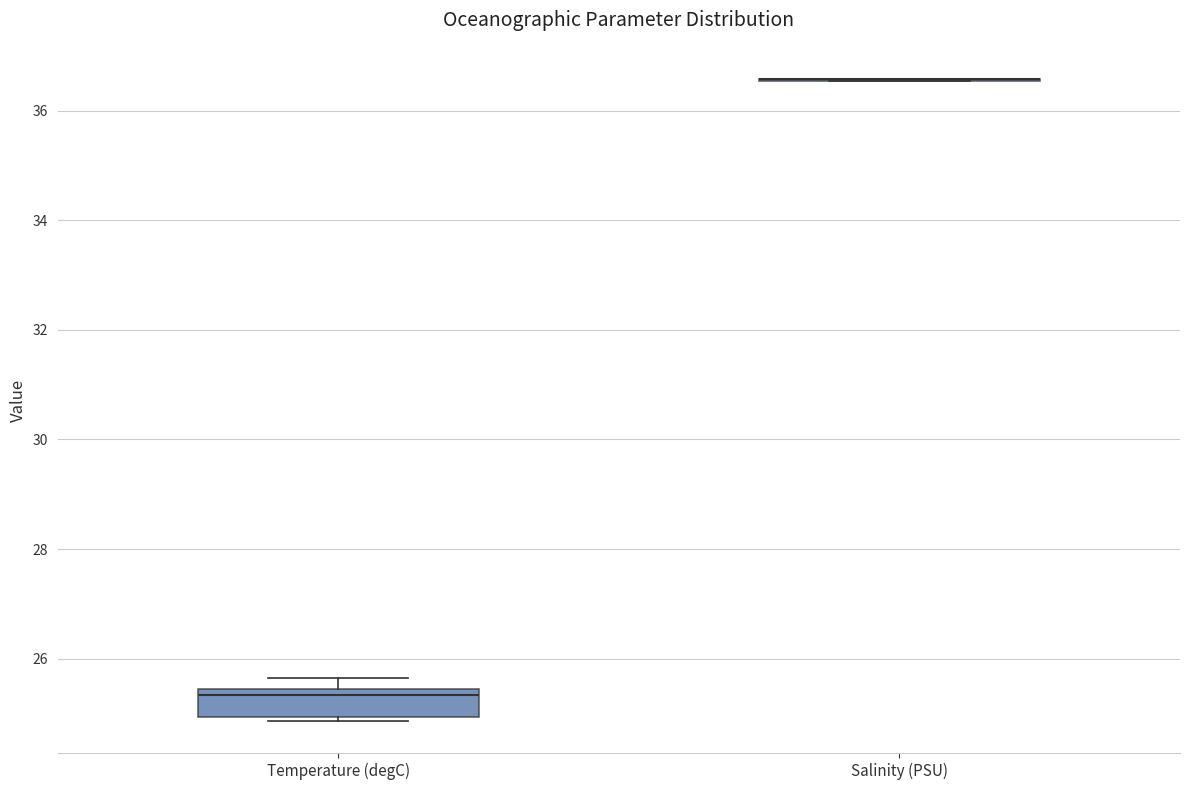

Comparing the boxes themselves (not the whiskers), which one is the tallest?

Temperature (degC)